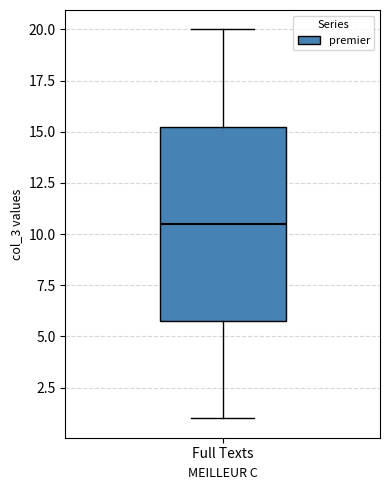

Where is the lower edge of the box for Full Texts on the y-axis? The values are not printed on the chart, so give them approximately, as read against the axis.

6.0